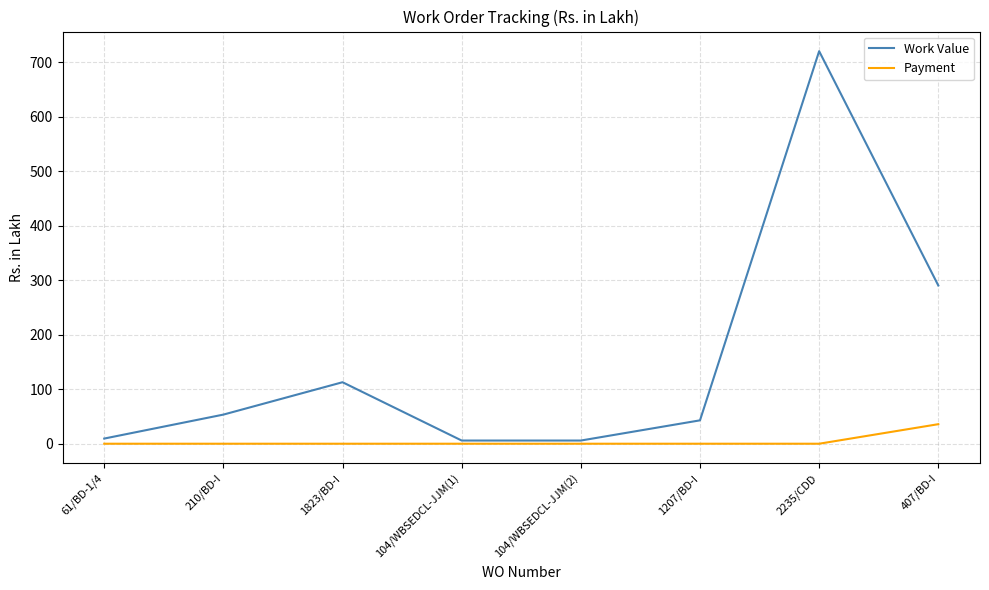

True or false: Work Value has a value of 5.8 at 104/WBSEDCL-JJM(1).

True